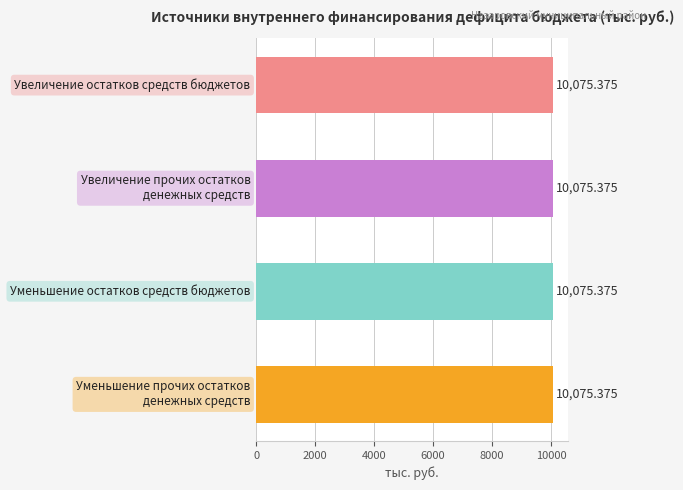

Is it true that 2025 год equals -3873.8 at Увеличение остатков средств бюджетов?

False